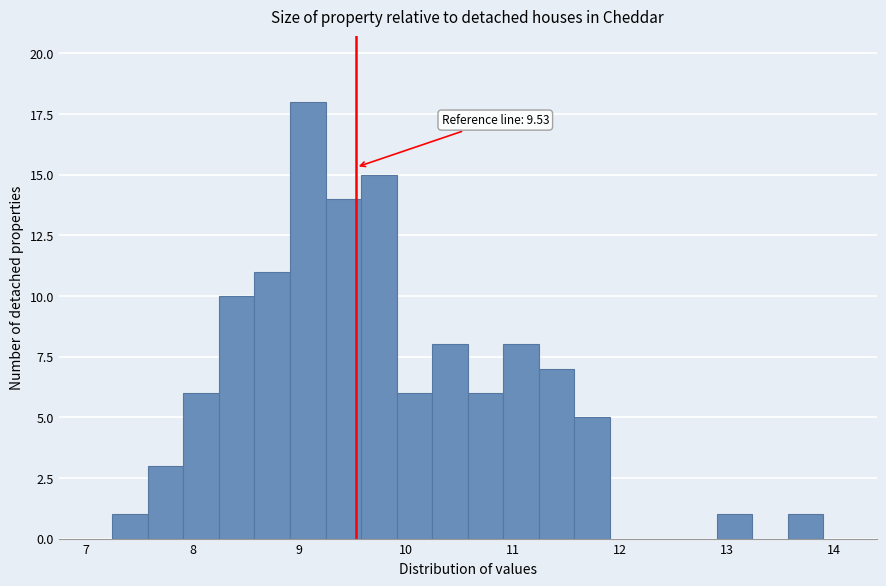

Around what value on the x-axis is the tallest bar? Give the approximate position of its centre, as read against the axis.

9.1